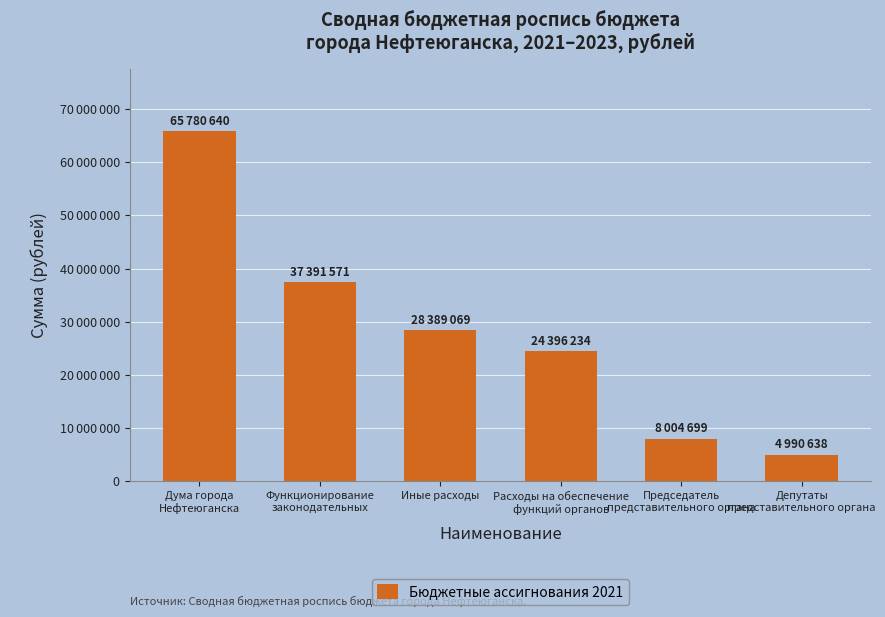

Are the bars horizontal?

No